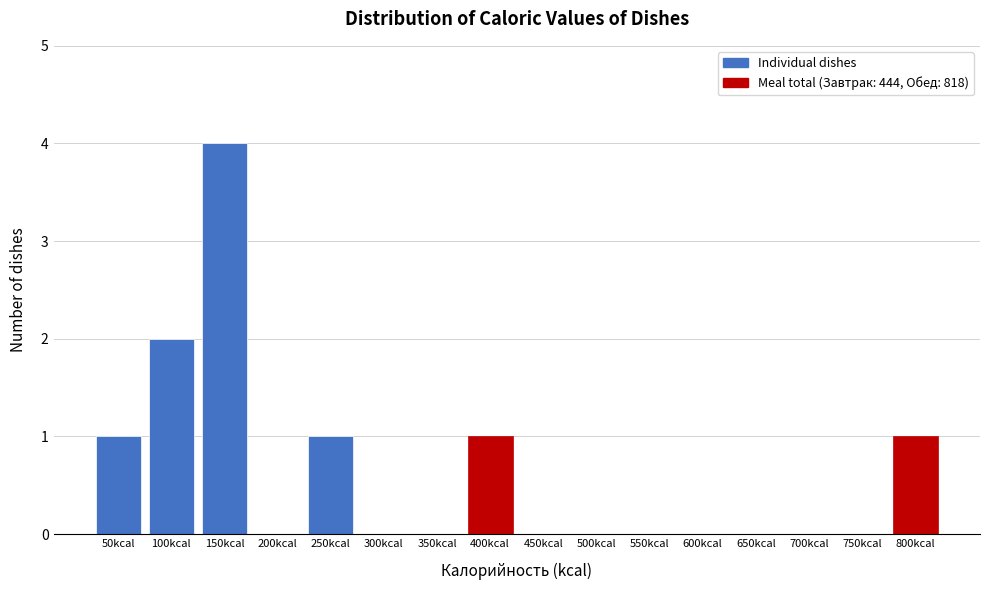

Reading left to right, extract all data points from this chart.

50kcal=1	100kcal=2	150kcal=4	200kcal=0	250kcal=1	300kcal=0	350kcal=0	400kcal=1	450kcal=0	500kcal=0	550kcal=0	600kcal=0	650kcal=0	700kcal=0	750kcal=0	800kcal=1